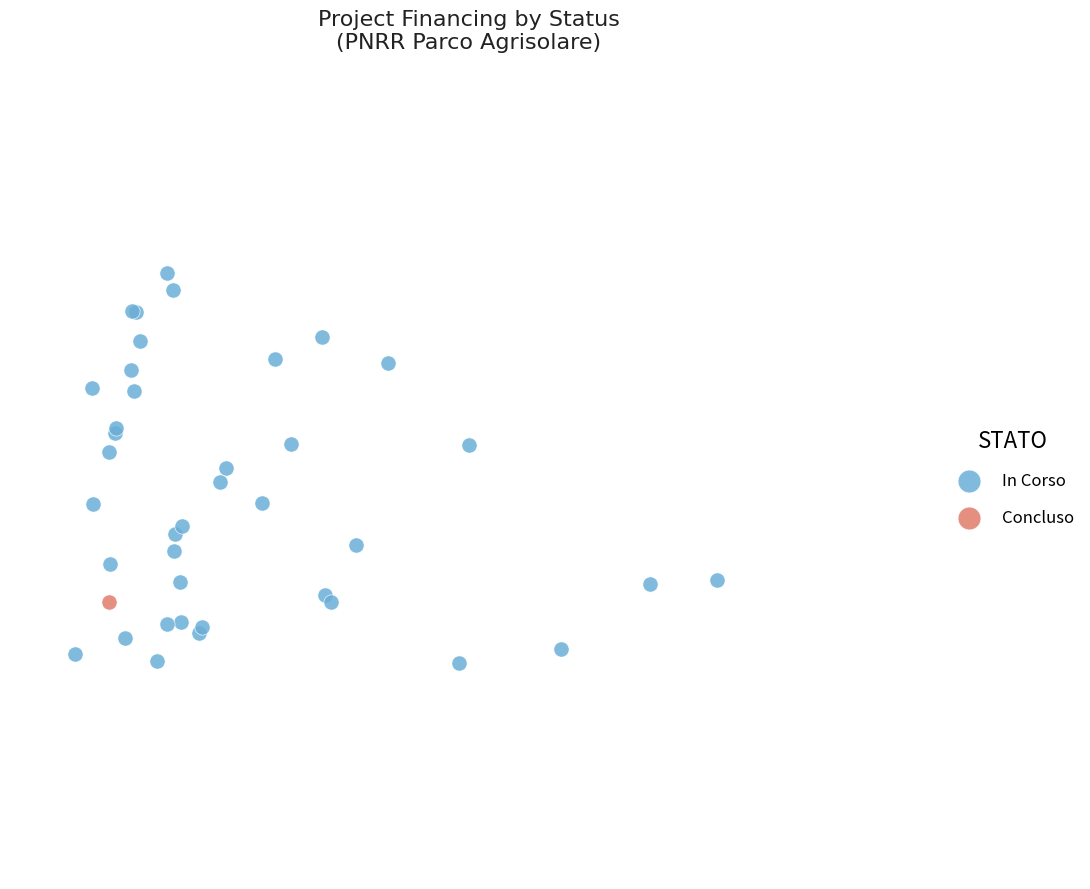

What are all the series names shown in the legend?

In Corso, Concluso